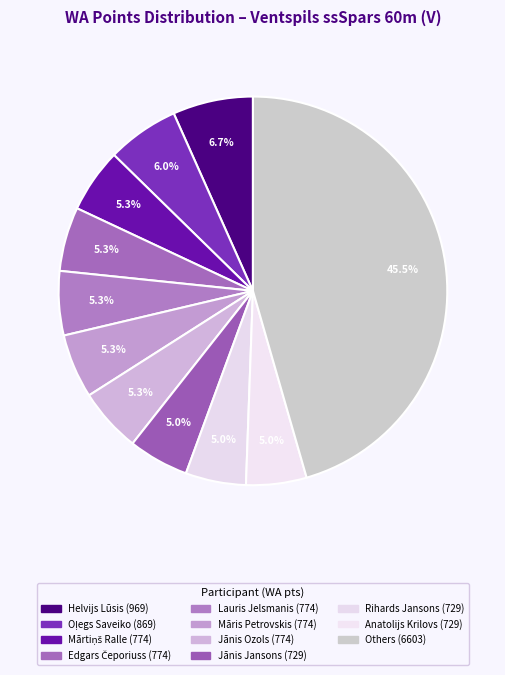

How many segments does this pie chart have?

11